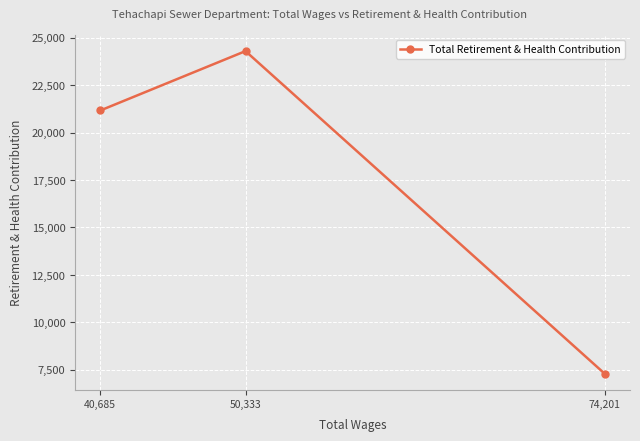

Where does the data first go above 21160?

50,333